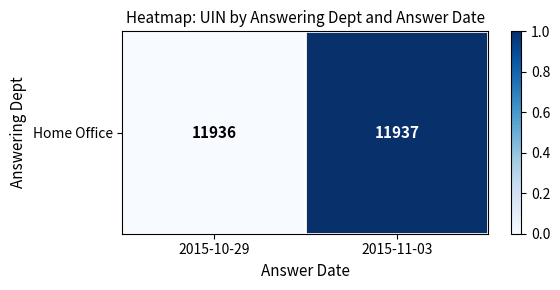

Which label corresponds to the largest value in the chart?

2015-11-03